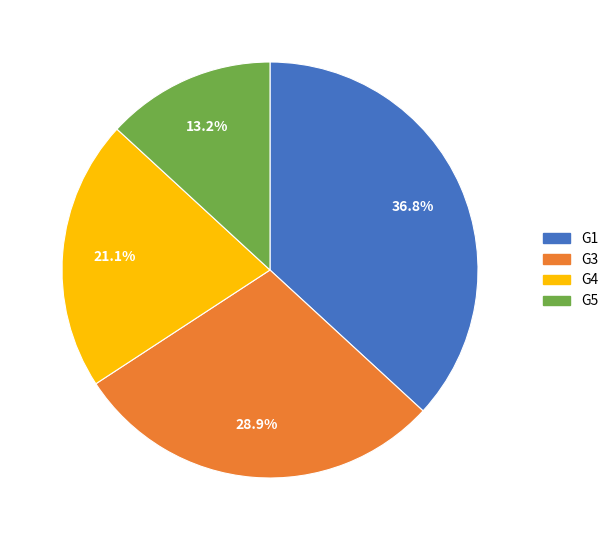

Rank the categories by value from lowest to highest.

G5, G4, G3, G1